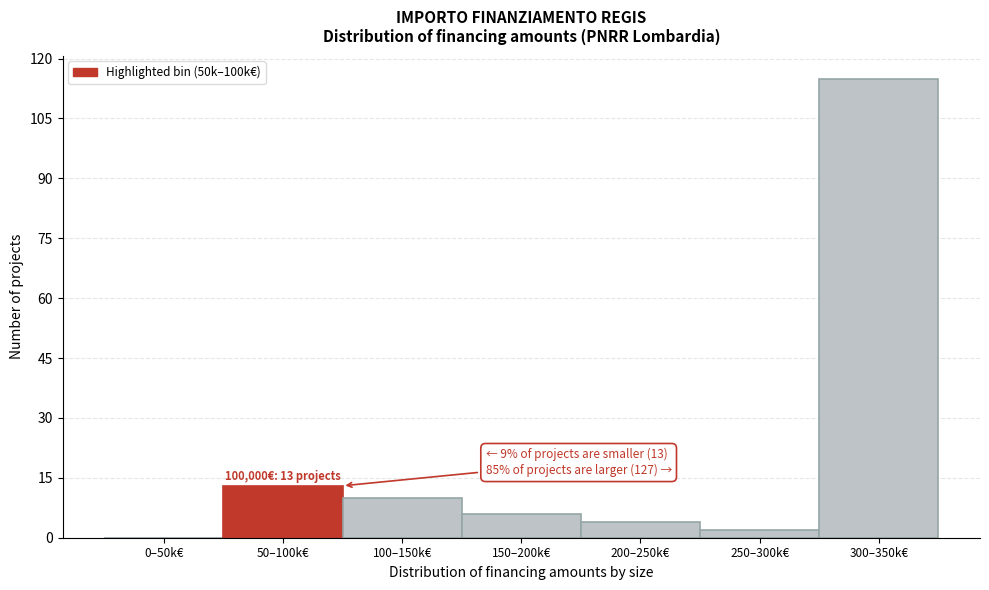

Reading right to left, list all the values displayed in this chart.

300–350k€=115	250–300k€=2	200–250k€=4	150–200k€=6	100–150k€=10	50–100k€=13	0–50k€=0